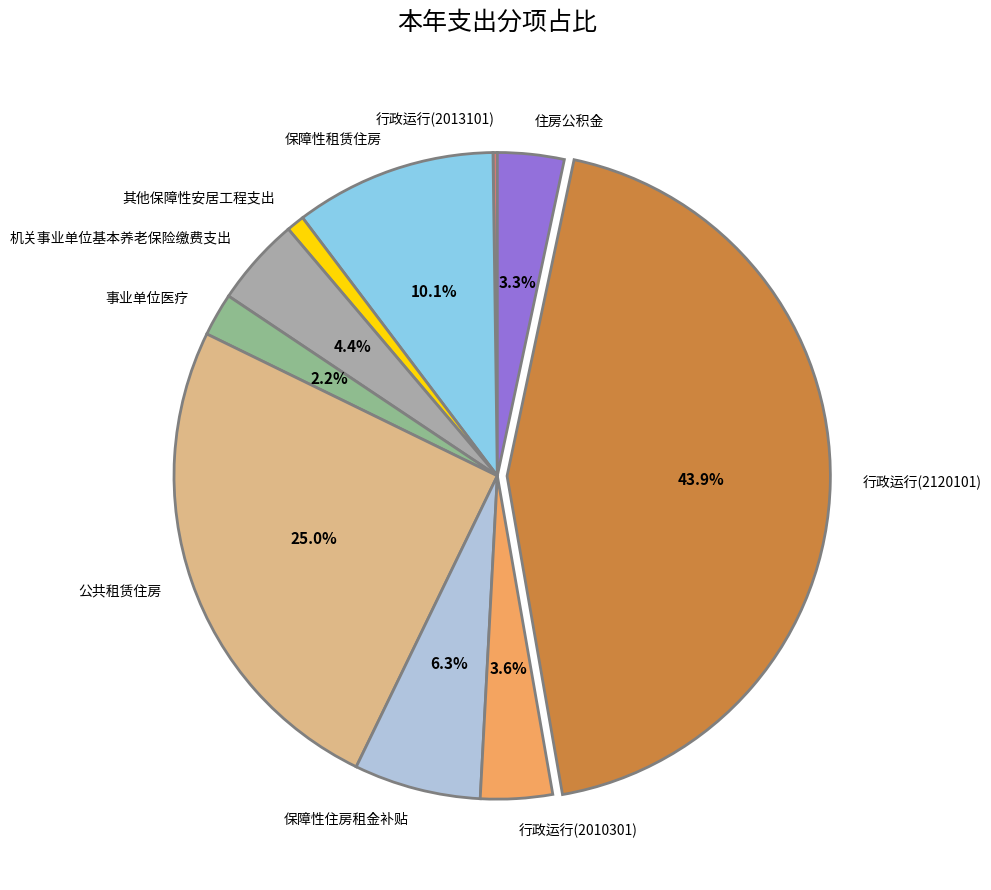

Is it true that 事业单位医疗 is 12% of the pie?

False